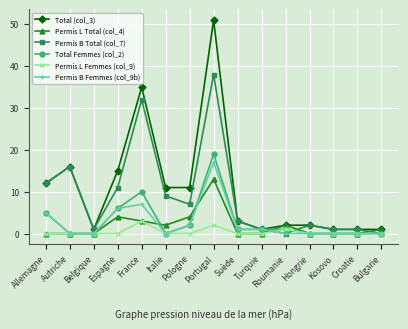

The value of Permis B Femmes (col_9b) at Belgique is -5. True or false?

False